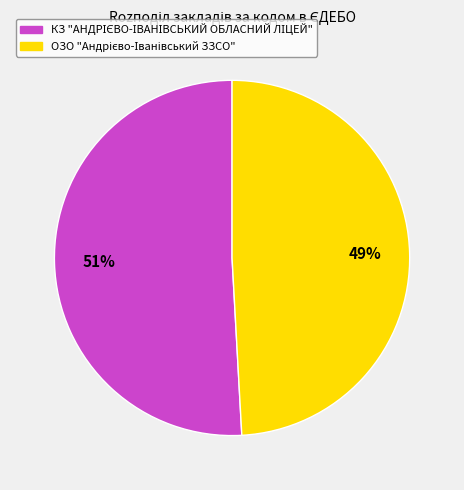

To the nearest percent, what is the average slice percentage?

50%